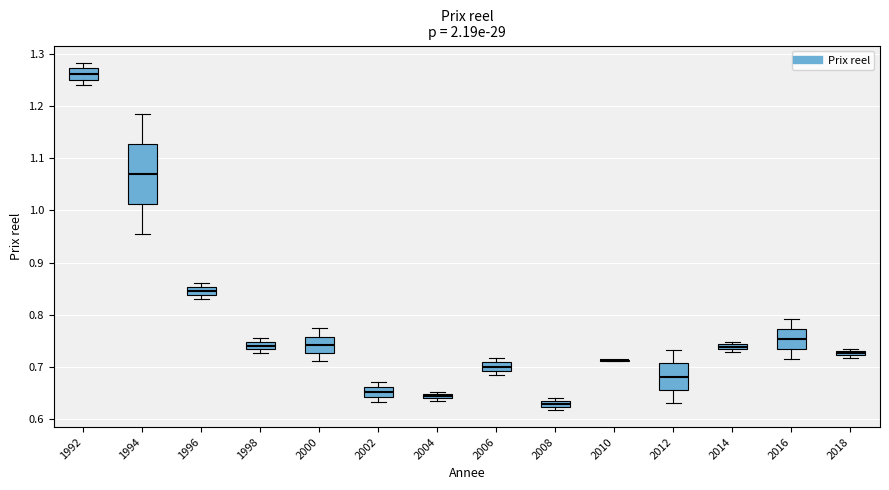

Where is the upper edge of the box at x = 2018 on the y-axis? The values are not printed on the chart, so give them approximately, as read against the axis.

0.73